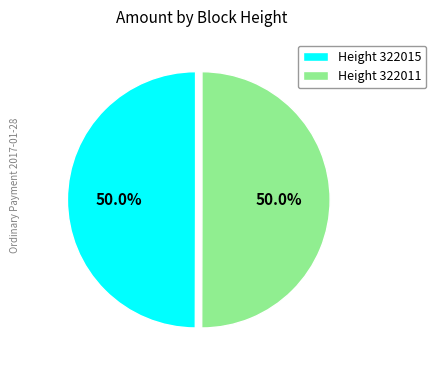

How much of the chart is everything except Height 322011?

50.0%